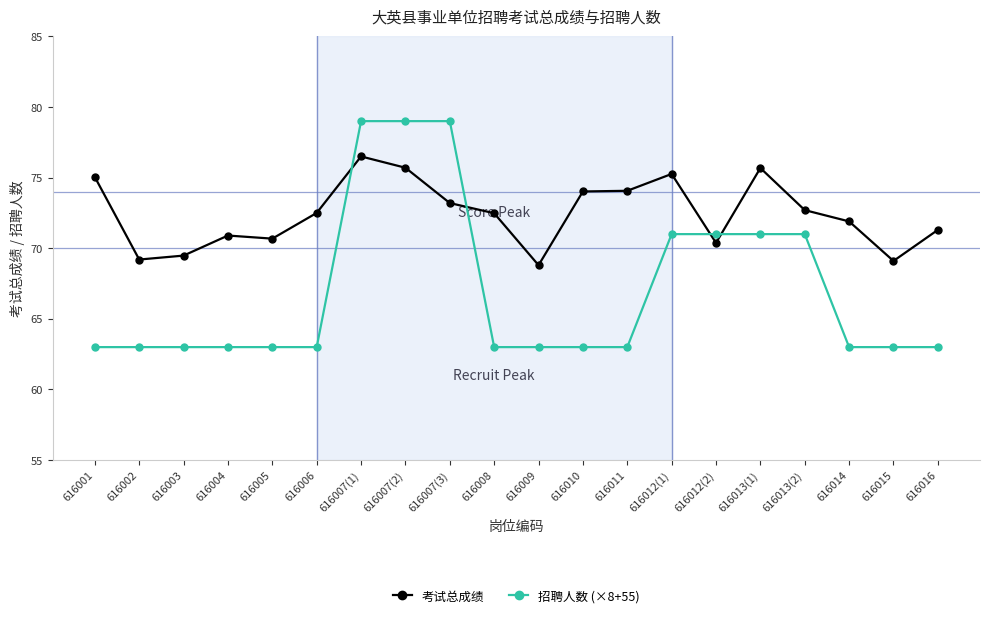

The 考试总成绩 series shows 101.0 at 616005. True or false?

False